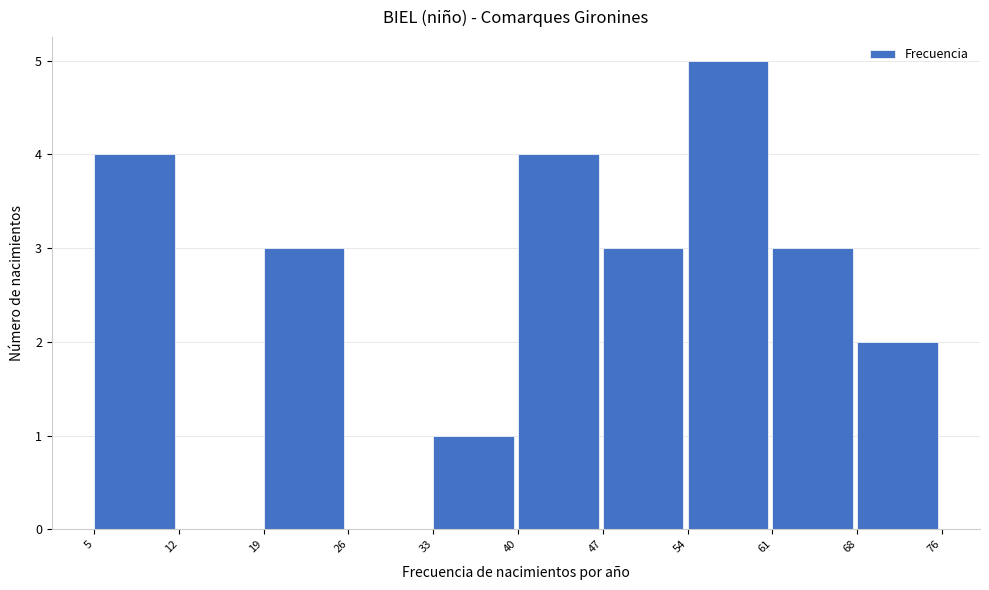

Reading left to right, list all the values displayed in this chart.

5=4	12=0	19=3	26=0	33=1	40=4	47=3	54=5	61=3	68=2